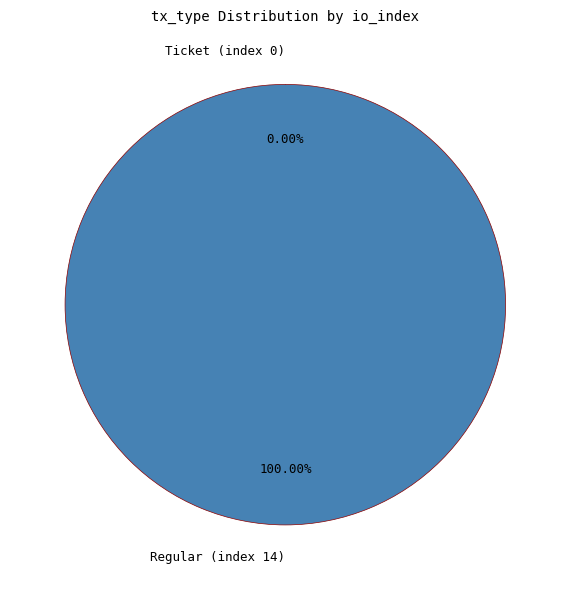

True or false: Regular (index 14) accounts for 99% of the total.

False